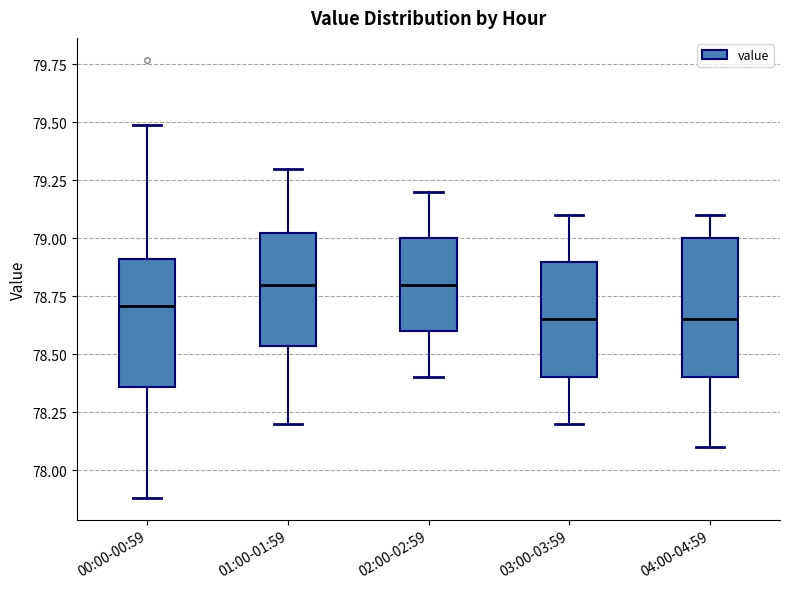

Reading left to right, transcribe this box plot: for each box, give where its median line is, the range the box spans, and where its two whiskers end, as read against the y-axis. The values are not printed on the chart, so give them approximately, as read against the axis.

00:00-00:59: median 78.70, box 78.35 to 78.90, whiskers 77.90 to 79.50
01:00-01:59: median 78.80, box 78.55 to 79.05, whiskers 78.20 to 79.30
02:00-02:59: median 78.80, box 78.60 to 79.00, whiskers 78.40 to 79.20
03:00-03:59: median 78.65, box 78.40 to 78.90, whiskers 78.20 to 79.10
04:00-04:59: median 78.65, box 78.40 to 79.00, whiskers 78.10 to 79.10